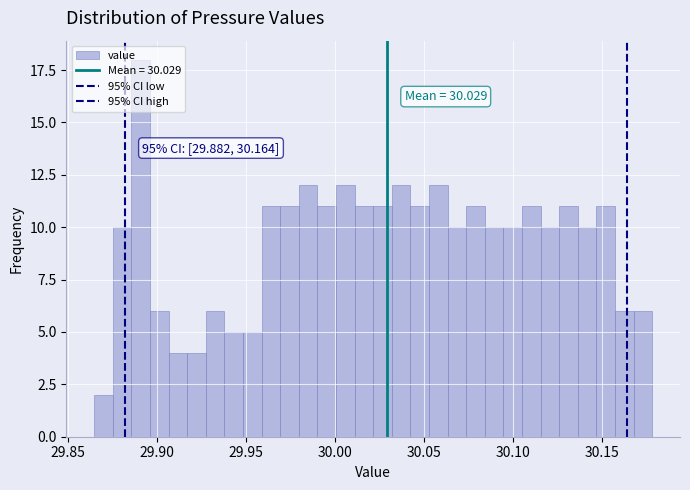

Read against the x-axis, roughly where is the centre of the tallest bar?

29.890